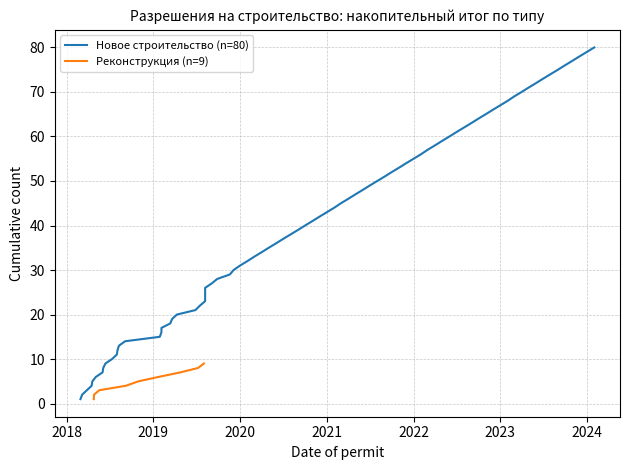

Between 2020 and 2024, which is larger?

2024